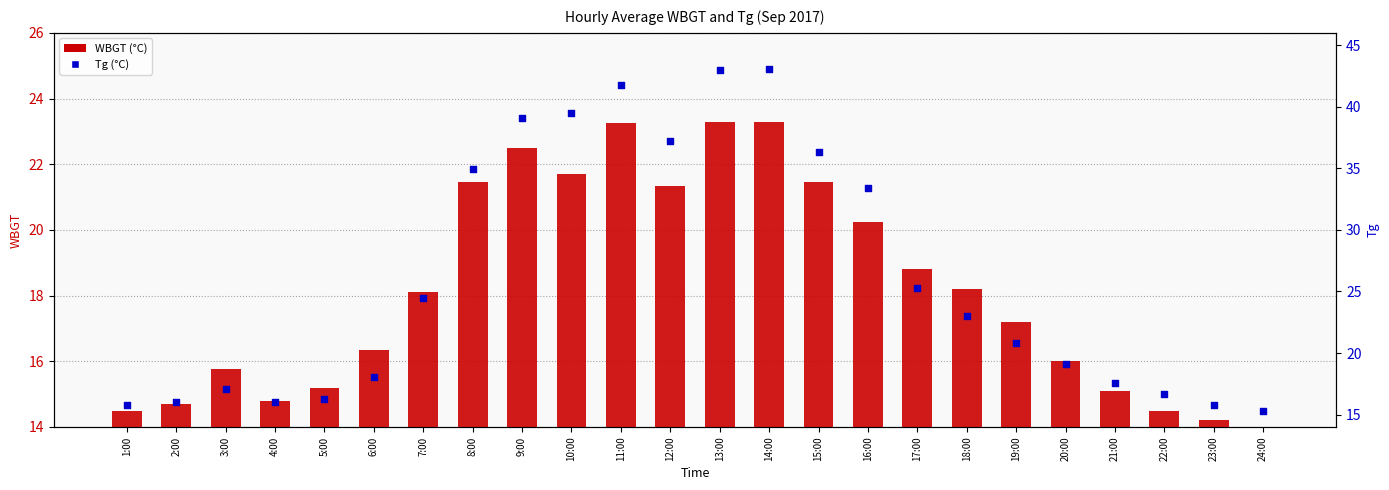

At how many categories does at least one series exceed 30?

9